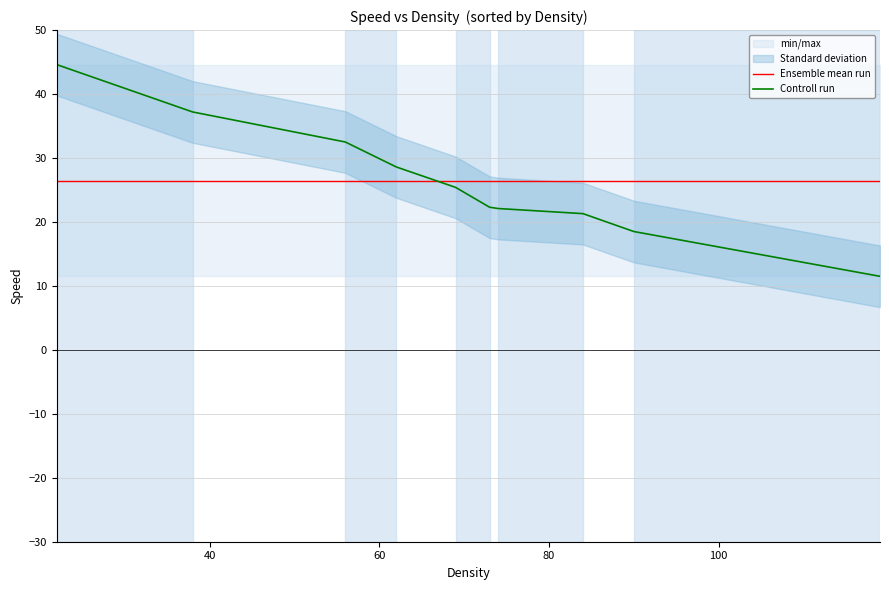

Does the chart have visible grid lines?

Yes